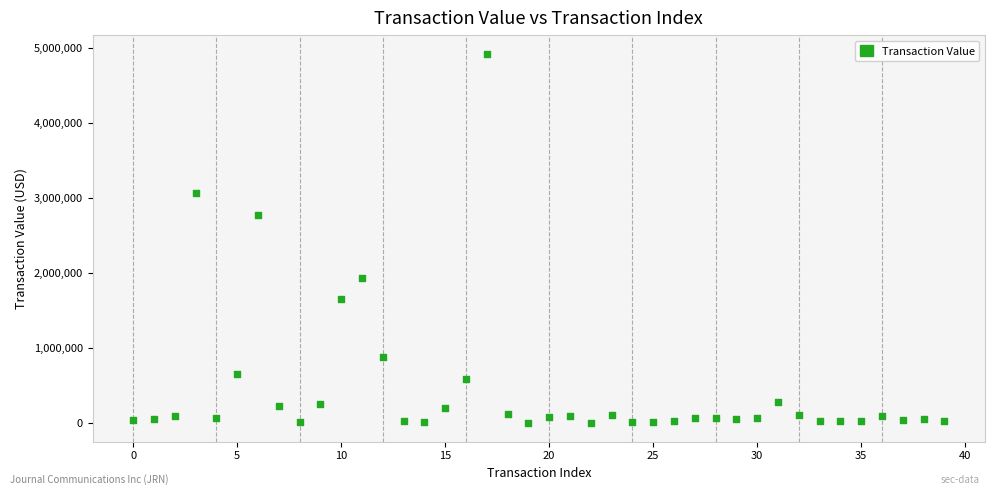

What is the range of Y values (max minus min)?

4929956